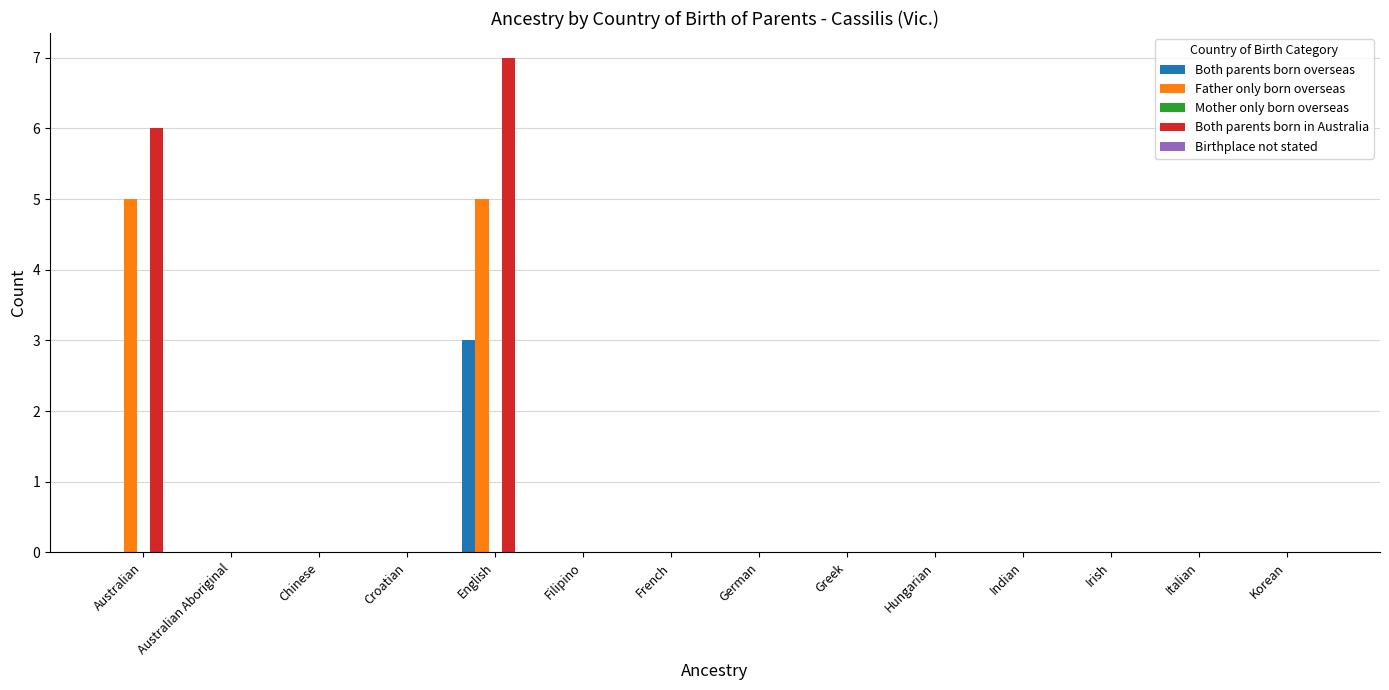

What is the sum of the Father only born overseas values at Italian and English?

5